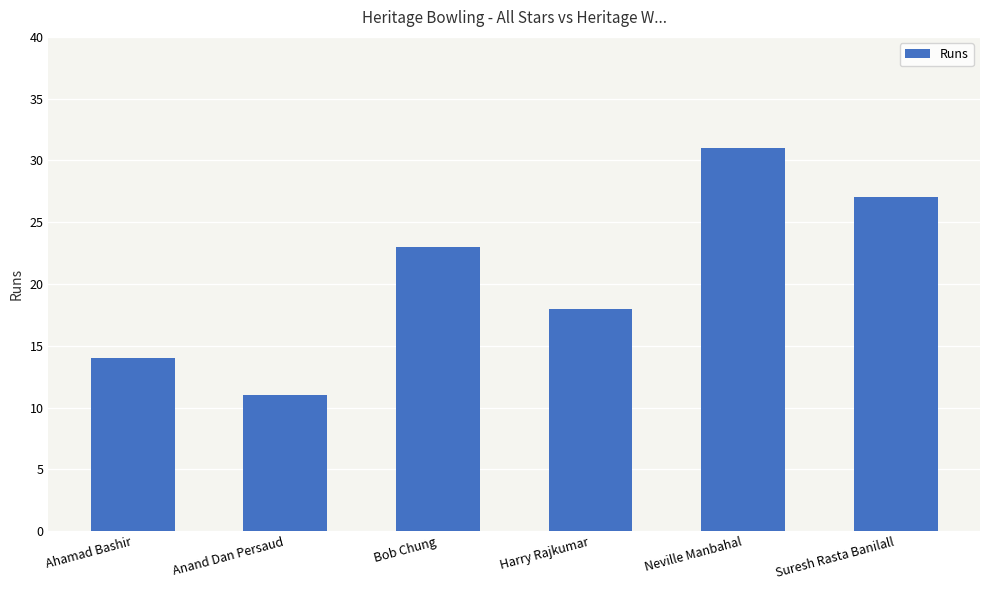

What is the smallest value displayed?

11